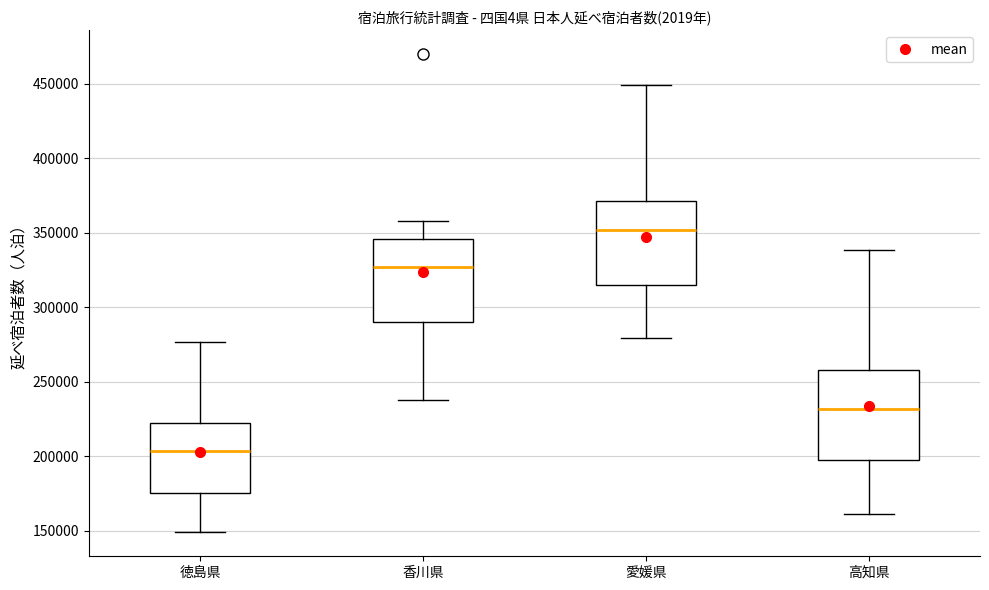

Reading left to right, read every box against the y-axis: the position of its median line, the range the box covers, and the ends of its whiskers. The values are not printed on the chart, so give them approximately, as read against the axis.

徳島県: median 205000, box 175000 to 220000, whiskers 150000 to 275000
香川県: median 325000, box 290000 to 345000, whiskers 240000 to 360000
愛媛県: median 350000, box 315000 to 370000, whiskers 280000 to 450000
高知県: median 230000, box 195000 to 260000, whiskers 160000 to 340000